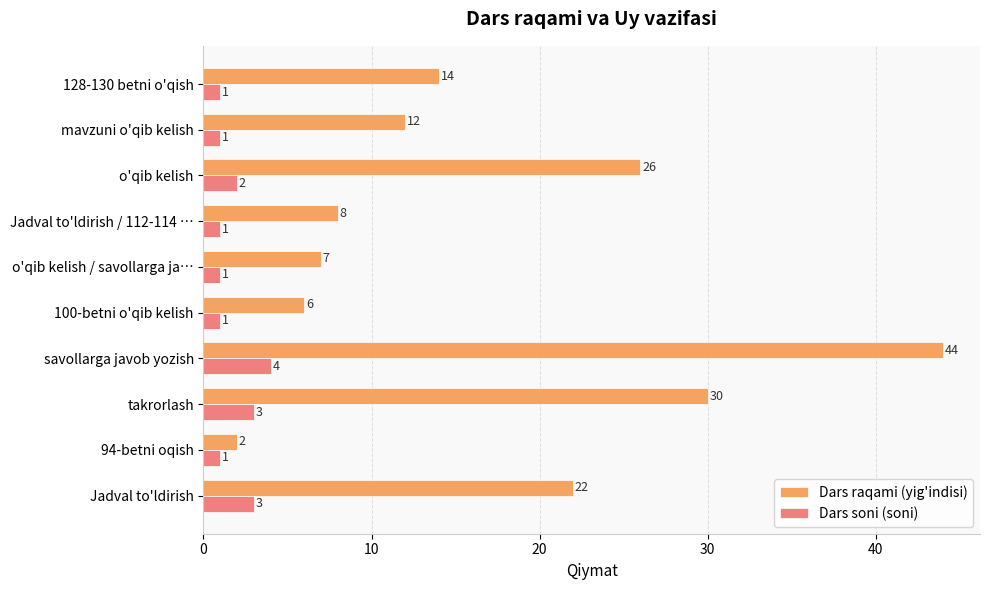

At which label does Dars raqami (yig'indisi) reach its peak?

savollarga javob yozish